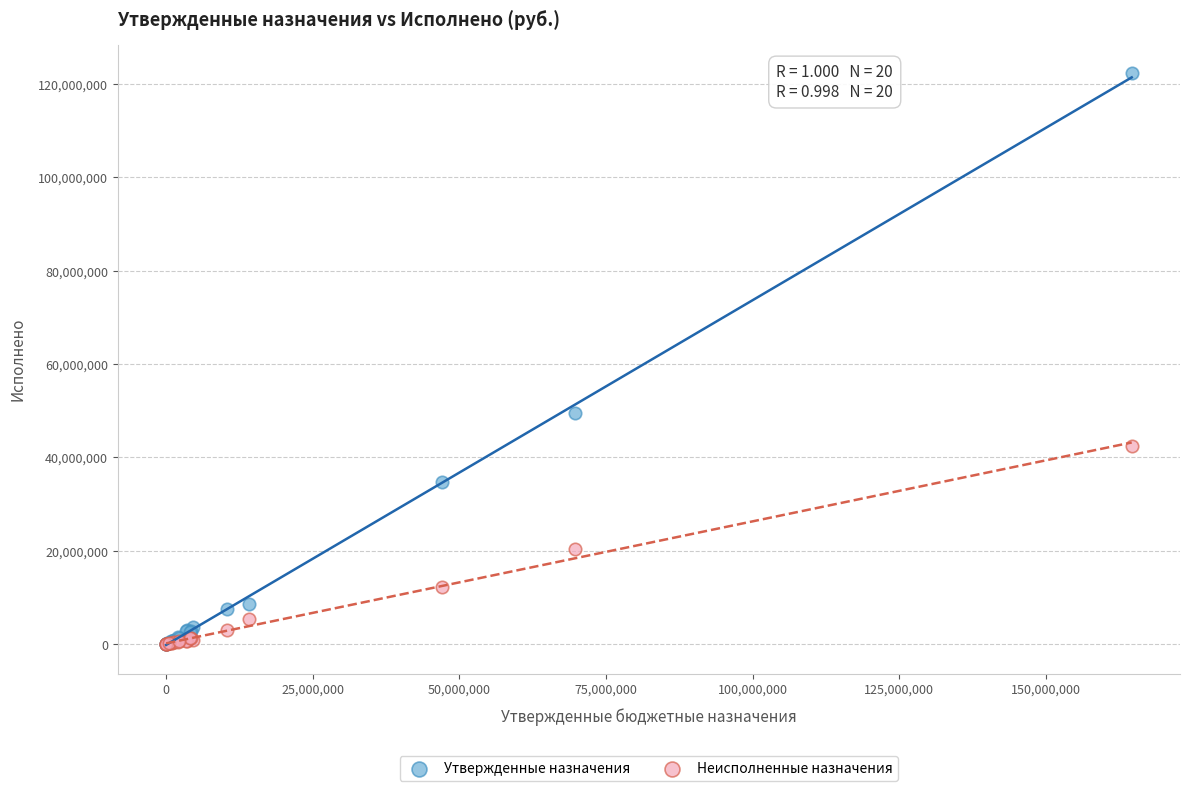

Which series contains the highest Y value?

Утвержденные назначения